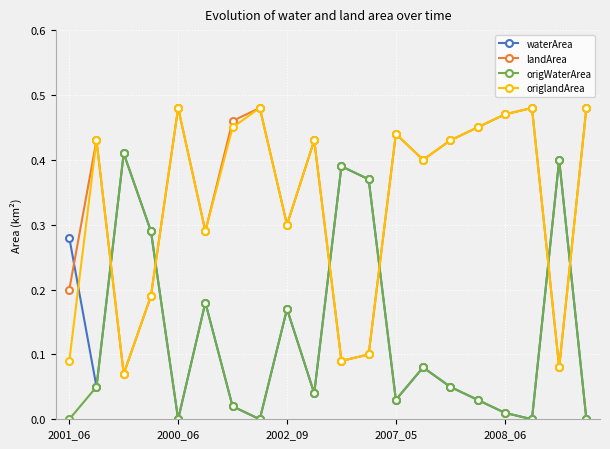

Is this an area chart (filled region under the line)?

No